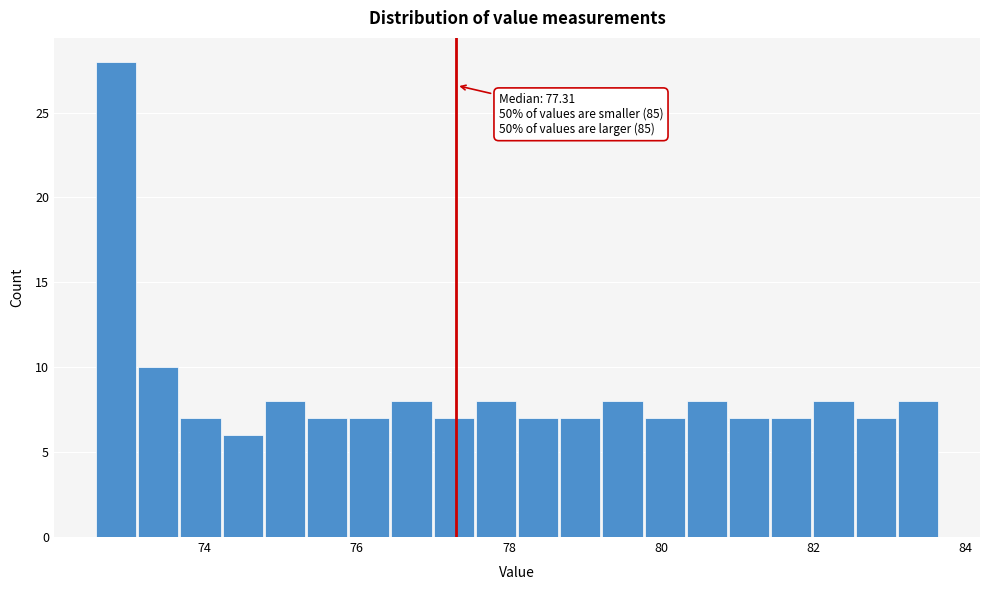

Read against the x-axis, roughly where is the centre of the tallest bar?

72.8